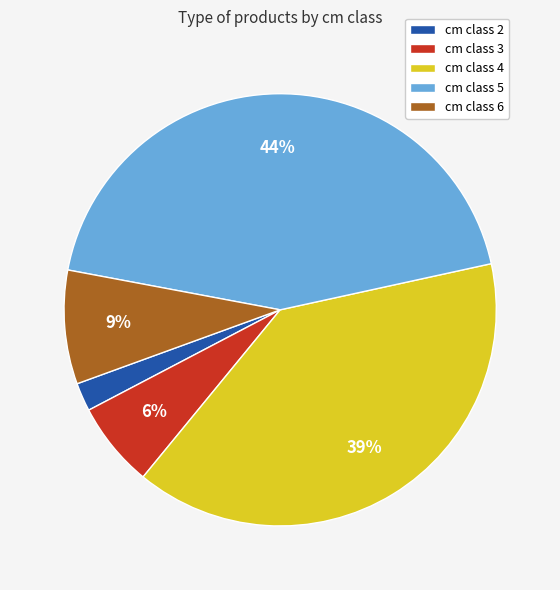

To the nearest percent, what is the average slice percentage?

20%